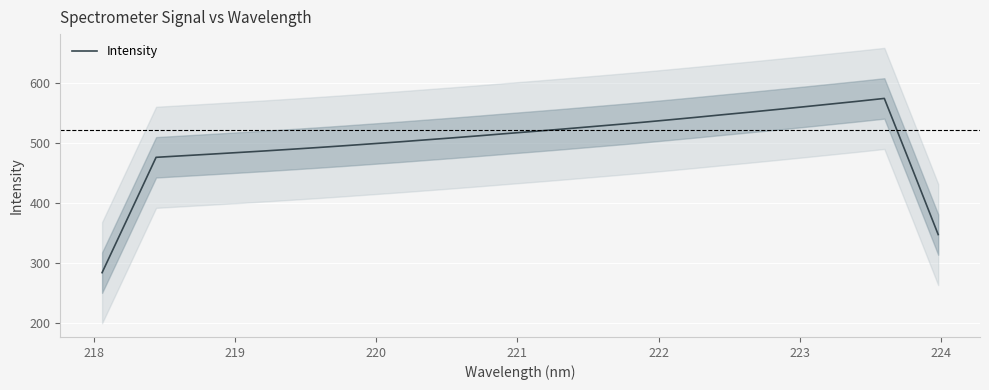

Reading left to right, list all the values displayed in this chart.

283.6	379.4	475.6	478.2	480.8	483.4	486.1	489.0	491.9	494.9	498.1	501.3	504.6	508.0	511.5	515.2	518.7	522.3	526.1	529.8	533.7	537.8	542.1	546.4	550.7	555.1	559.6	564.2	568.7	573.6	460.8	347.0